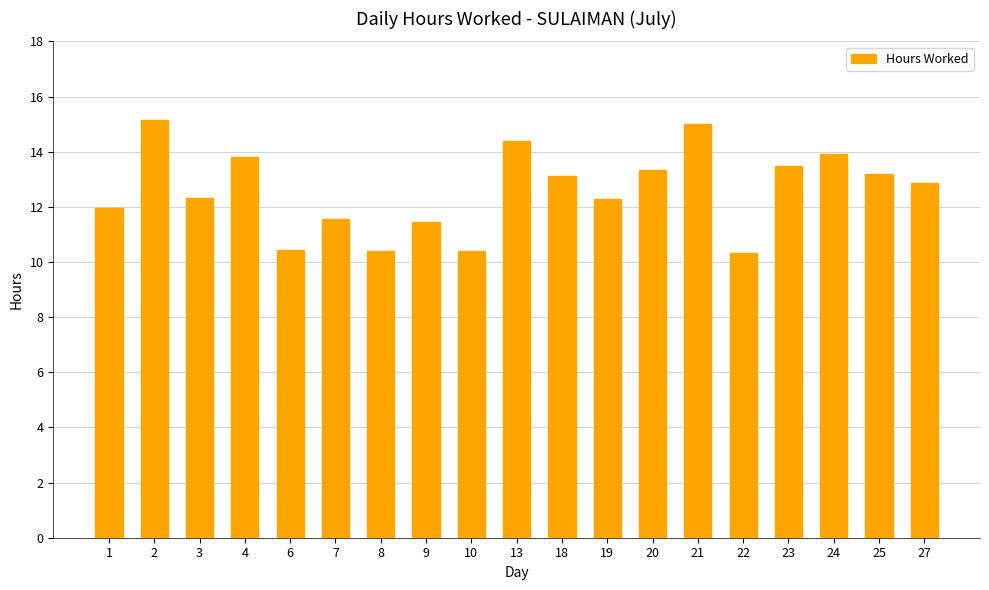

What is the difference between the values at 9 and 22?

1.1